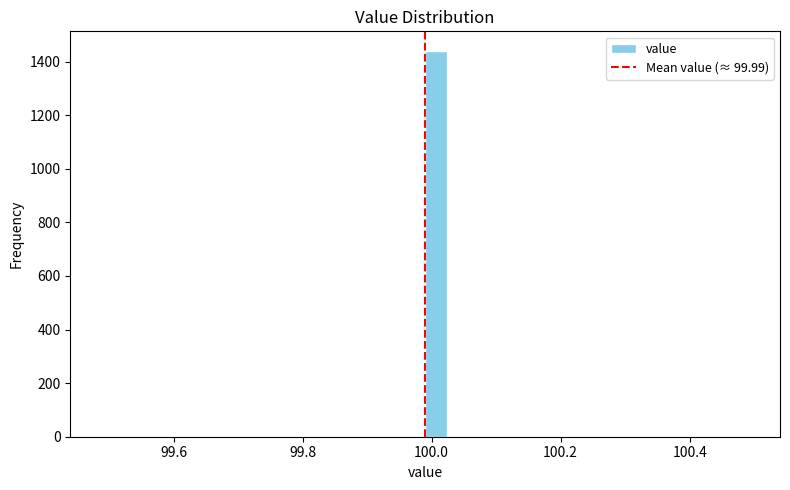

Read against the x-axis, roughly where is the centre of the tallest bar?

100.00